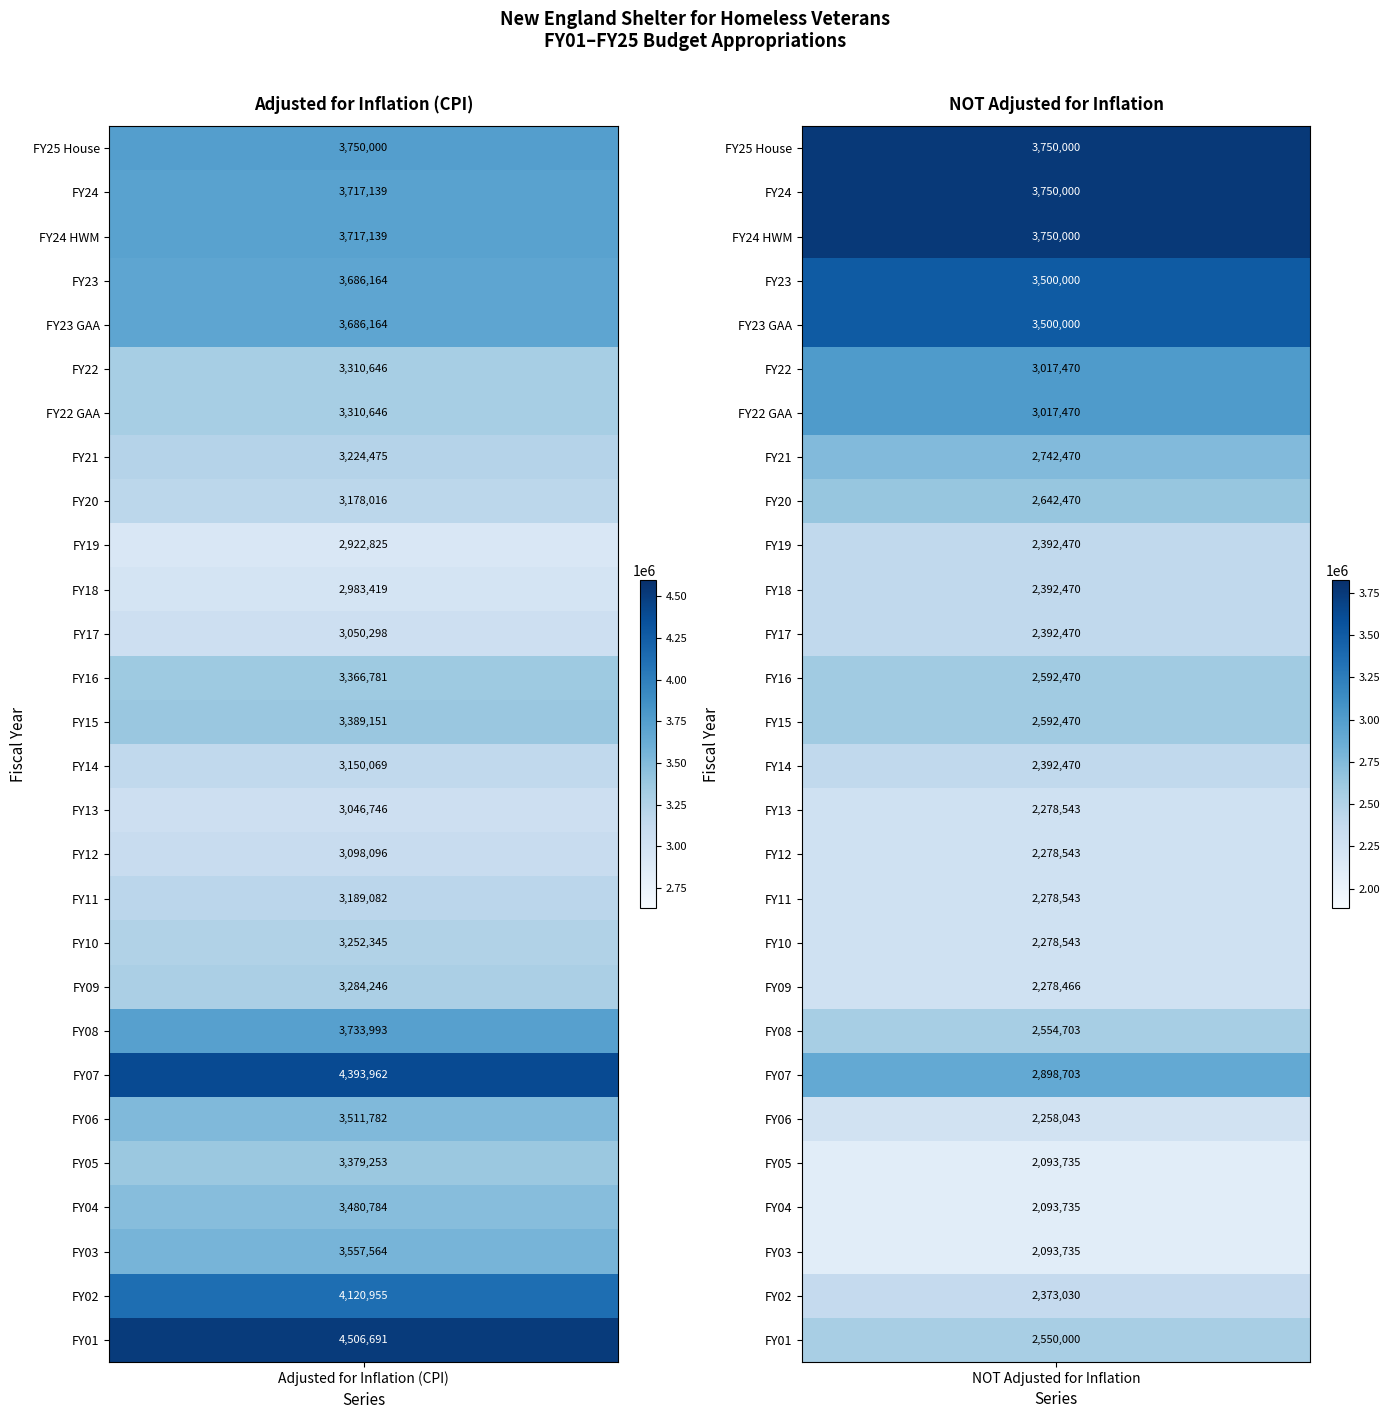

Is the value of FY22 at 0 greater than the value of FY15 at 1?

Yes